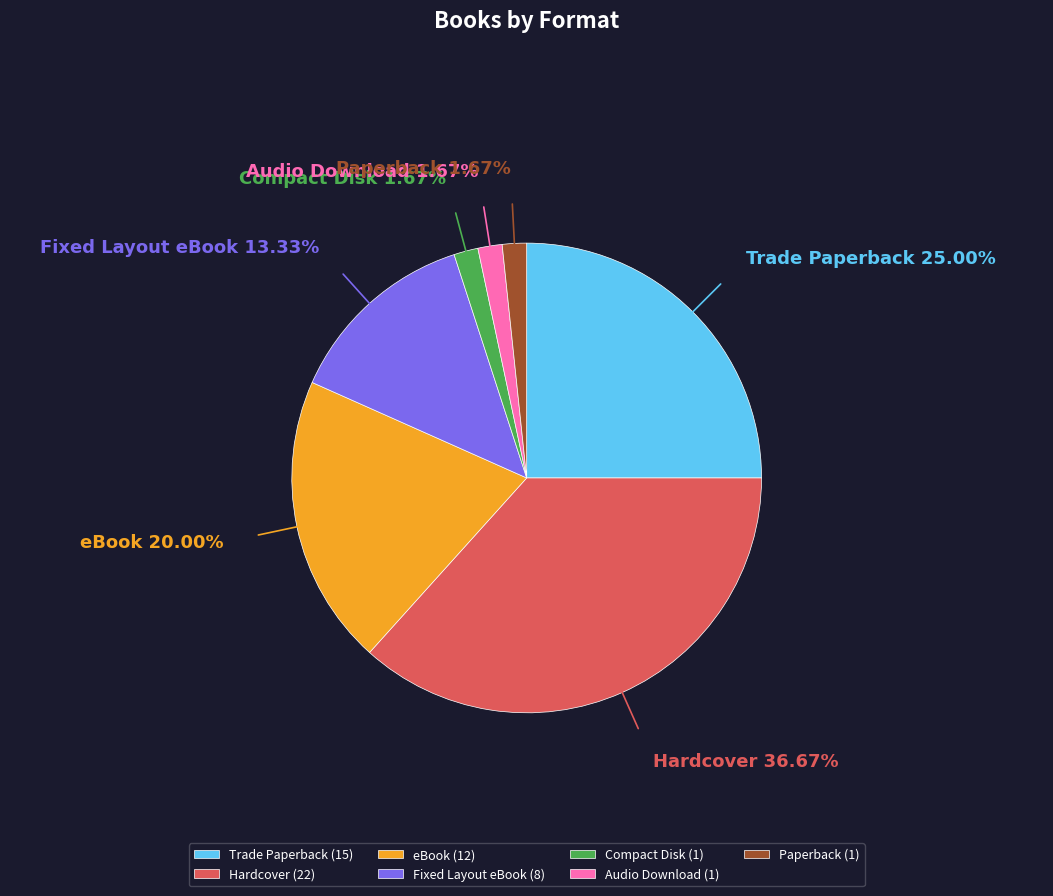

How much of the chart is everything except Paperback?

98.3%